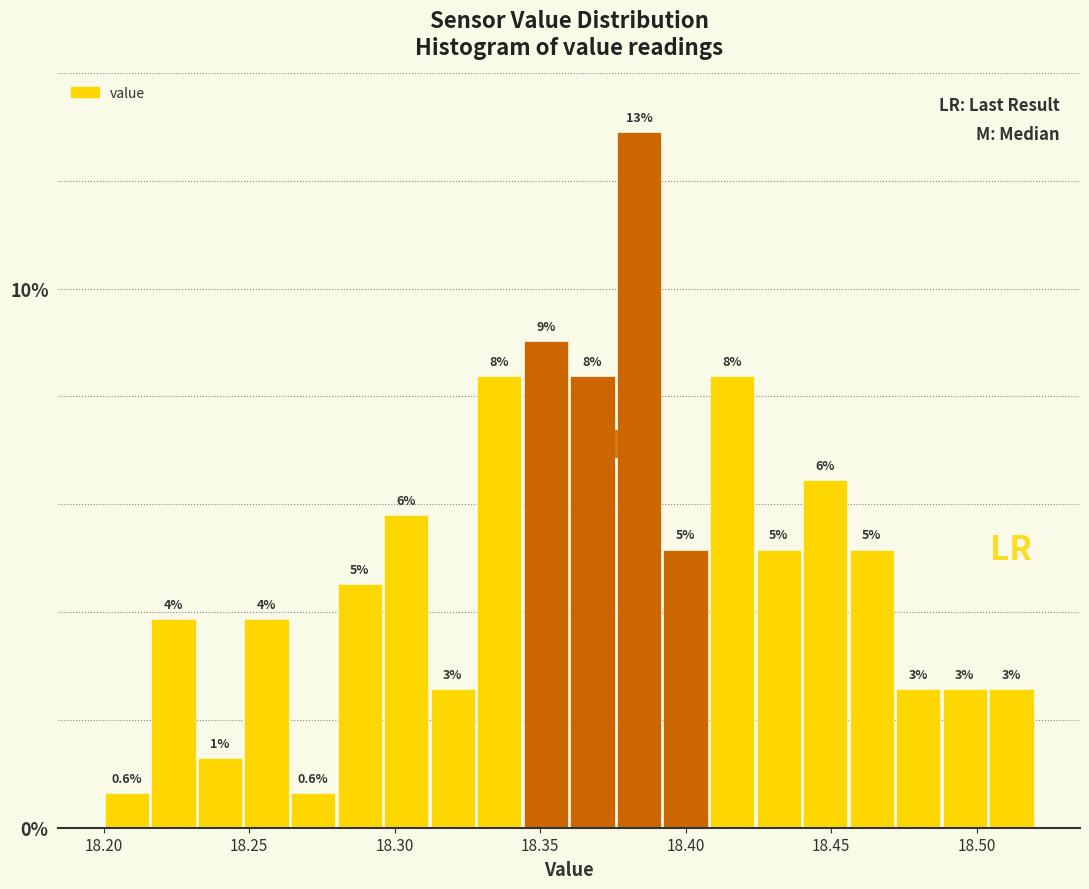

Around what value on the x-axis is the tallest bar? Give the approximate position of its centre, as read against the axis.

18.385